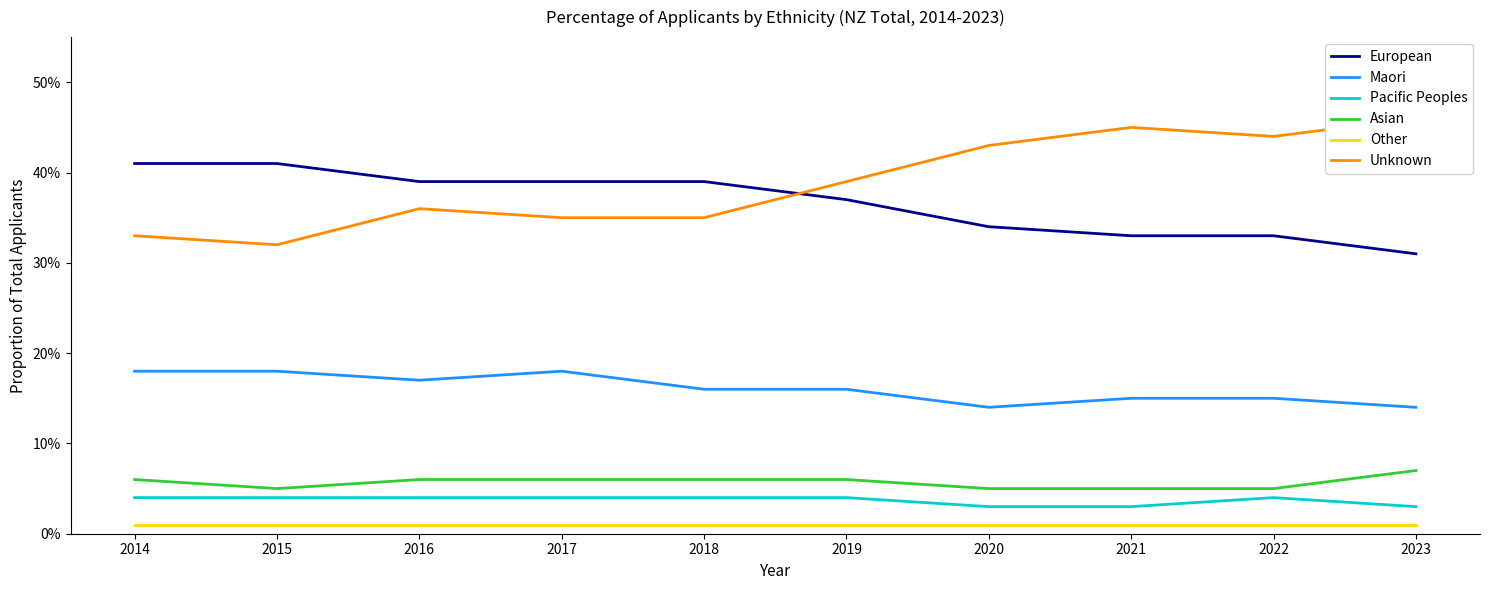

Reading left to right, transcribe all the data shown in this chart.

European: 0.4	0.4	0.4	0.4	0.4	0.4	0.3	0.3	0.3	0.3
Maori: 0.2	0.2	0.2	0.2	0.2	0.2	0.1	0.1	0.1	0.1
Pacific Peoples: 0.0	0.0	0.0	0.0	0.0	0.0	0.0	0.0	0.0	0.0
Asian: 0.1	0.1	0.1	0.1	0.1	0.1	0.1	0.1	0.1	0.1
Other: 0.0	0.0	0.0	0.0	0.0	0.0	0.0	0.0	0.0	0.0
Unknown: 0.3	0.3	0.4	0.3	0.3	0.4	0.4	0.5	0.4	0.5